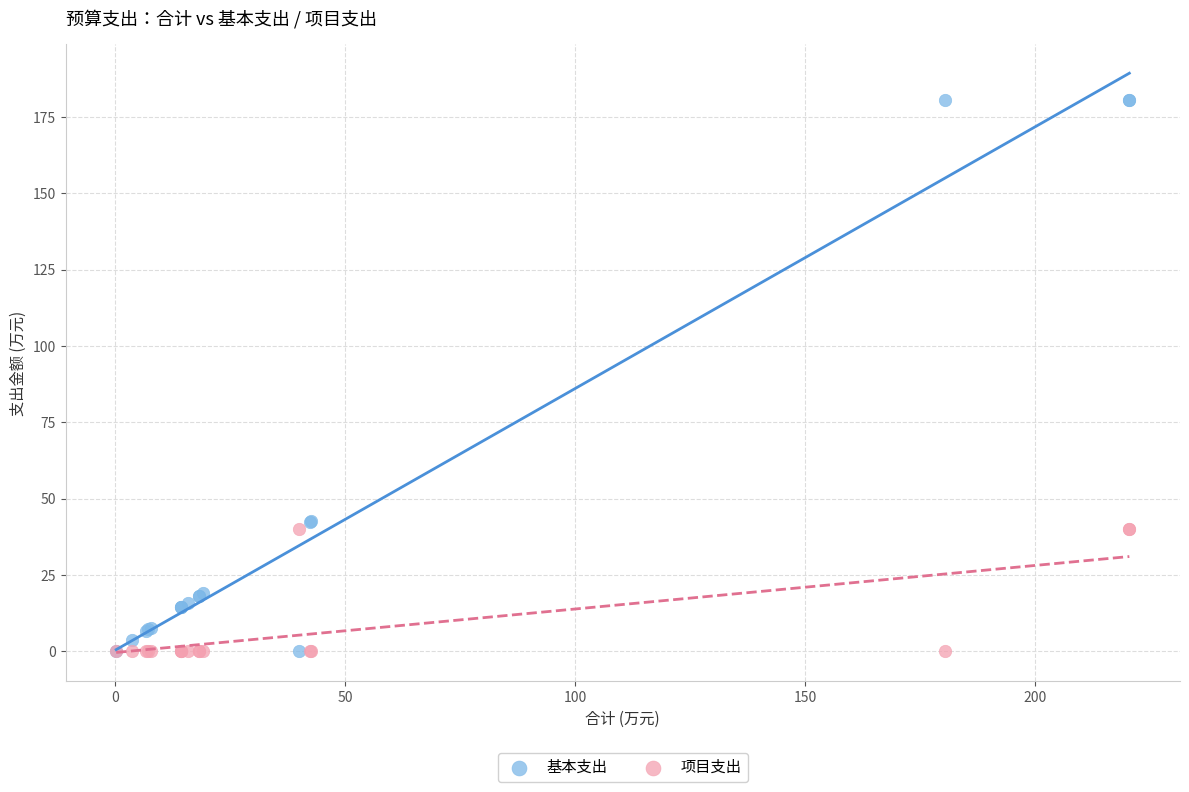

Which series has the largest Y range (max minus min)?

基本支出